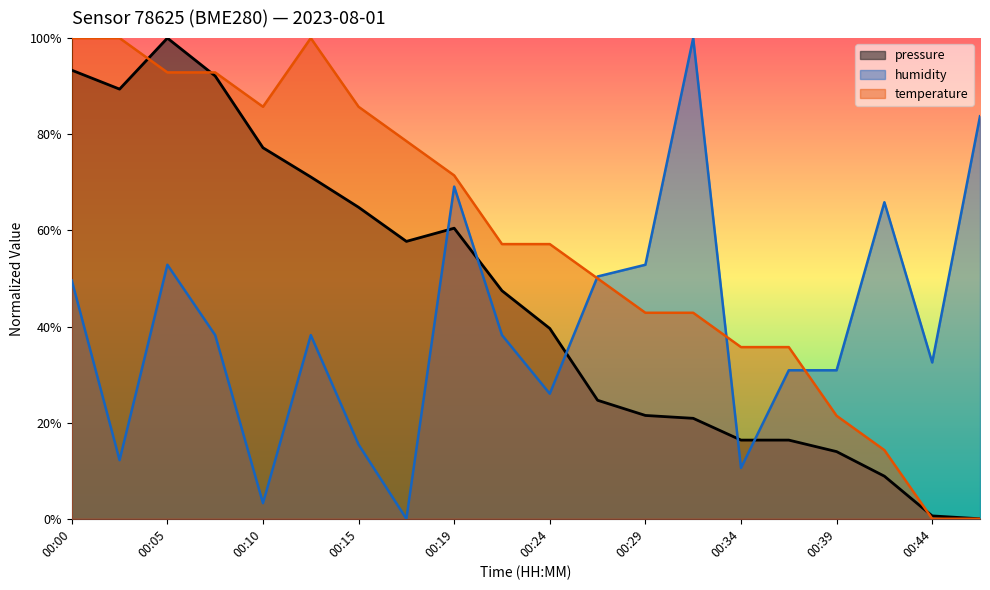

What is the total value across all series at 00:27?

125.1